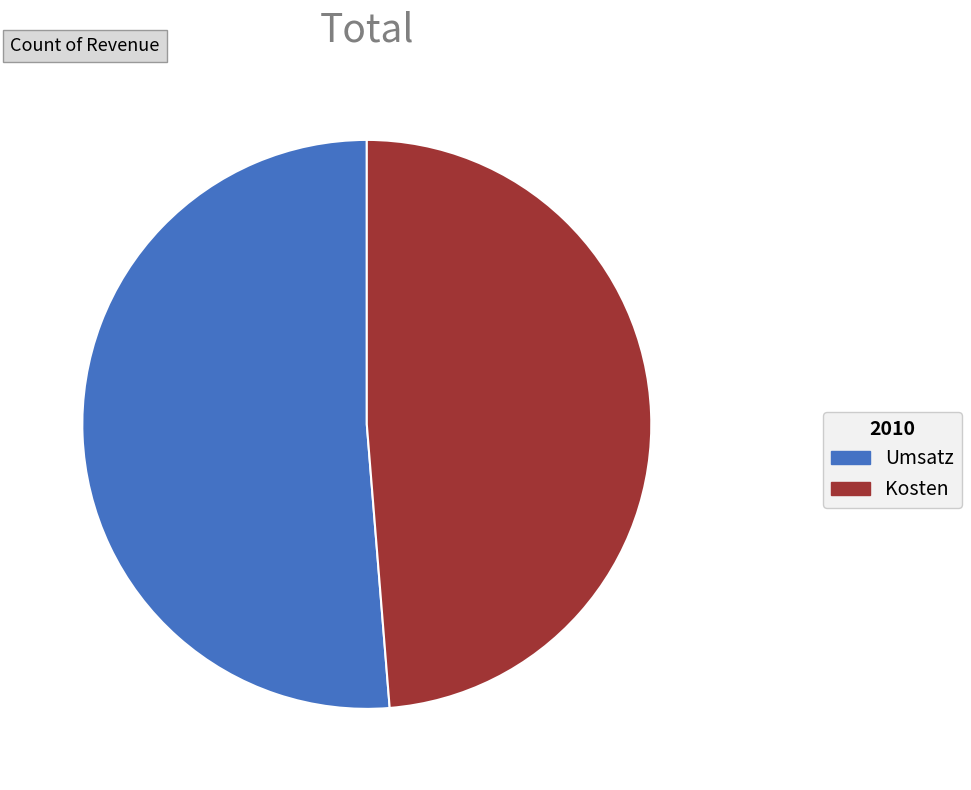

Do Umsatz and Kosten together represent more than half of the pie?

Yes